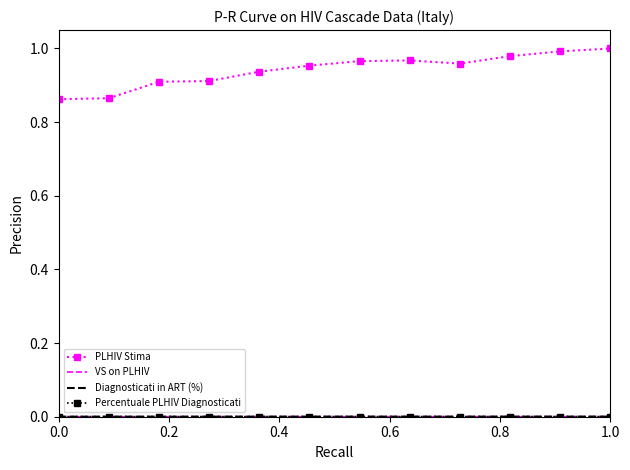

Which series has the largest total across all categories?

PLHIV Stima